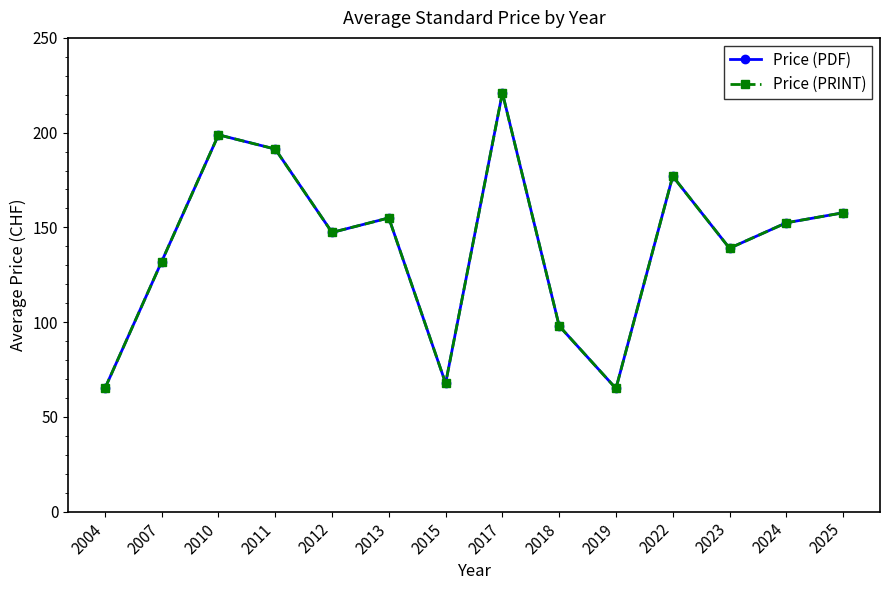

Which has a higher value, 2011 or 2015?

2011